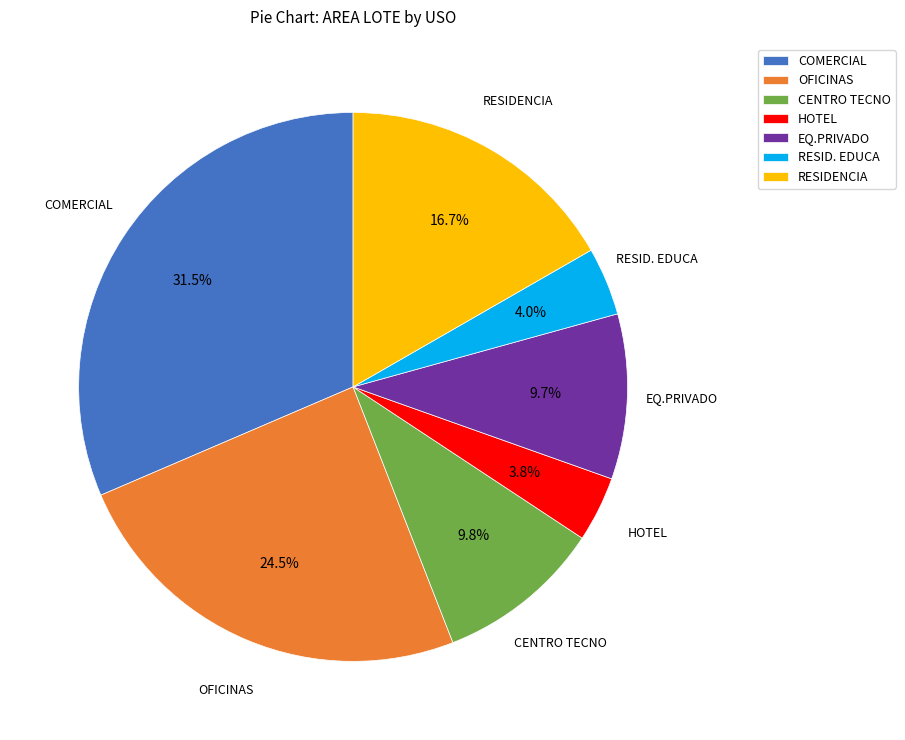

Does OFICINAS account for over 50% of the chart?

No